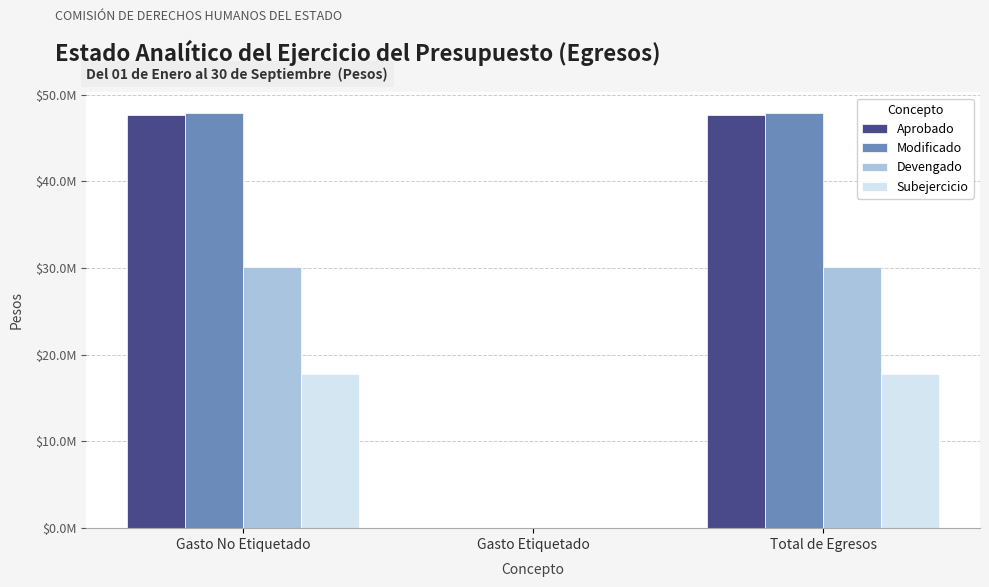

At which label is Aprobado closest to 23839538?

Gasto Etiquetado